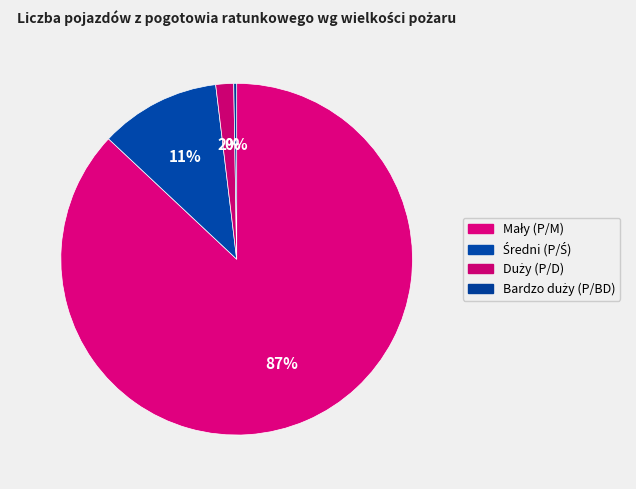

What percentage is the Mały (P/M) slice, to the nearest percent?

87%